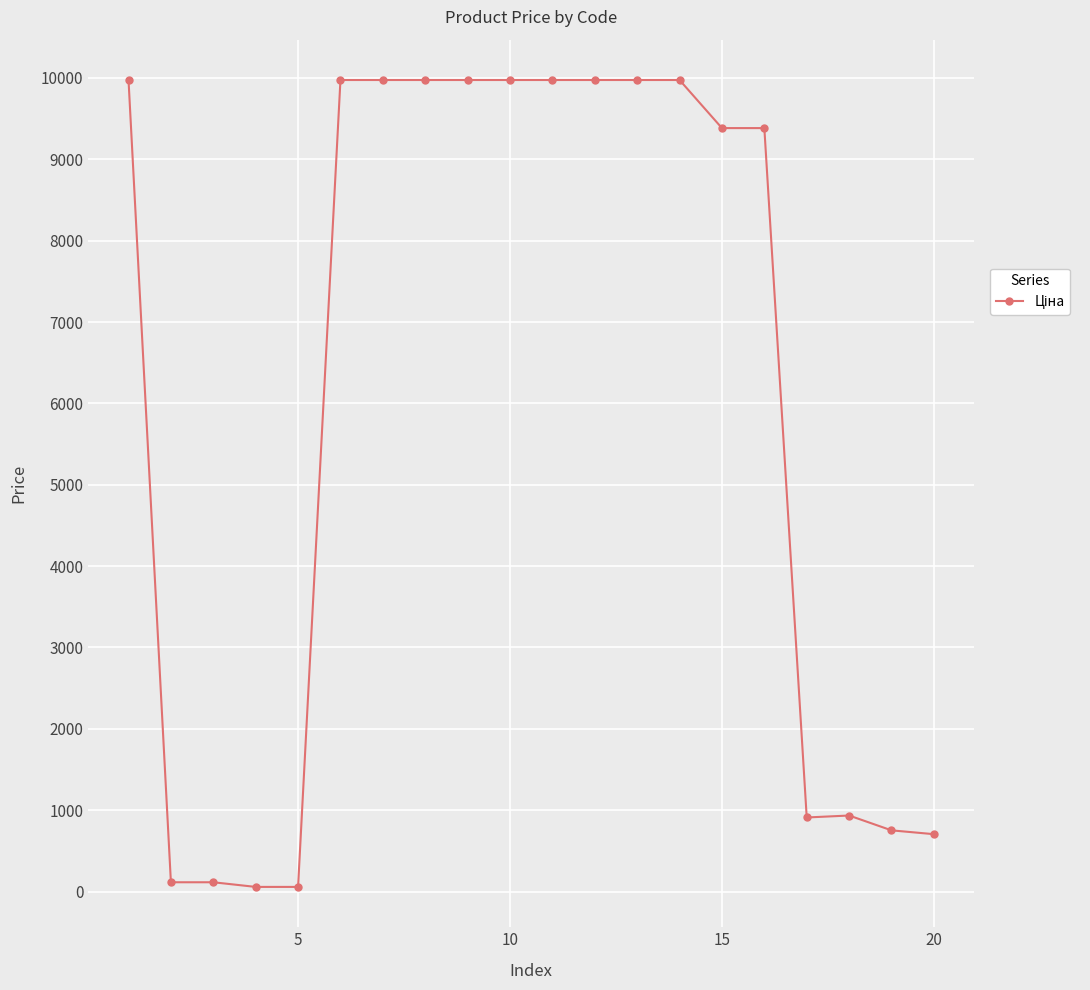

What is the difference between the second highest and second lowest values?

9917.9